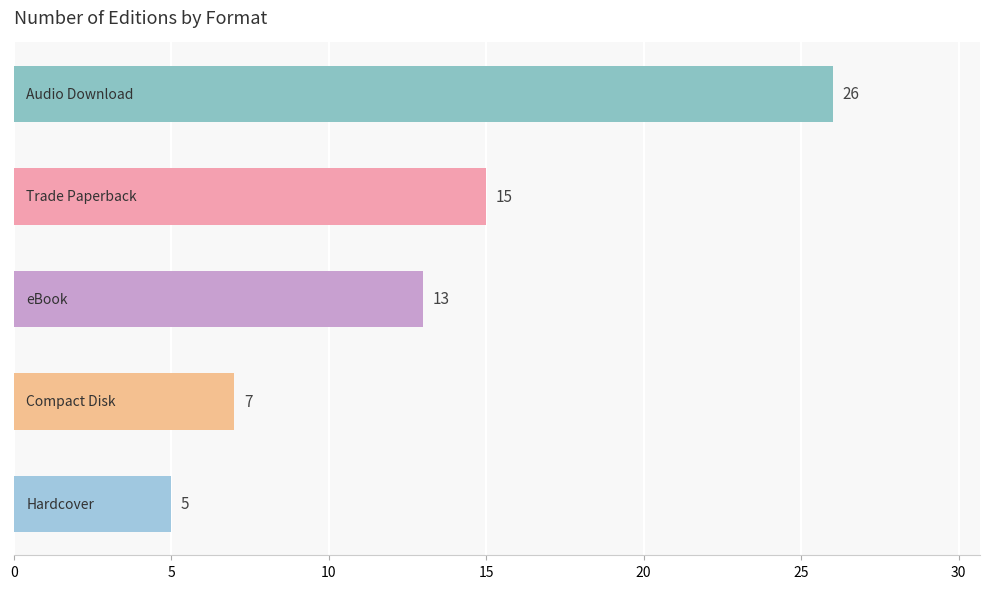

What is the greatest value displayed?

26